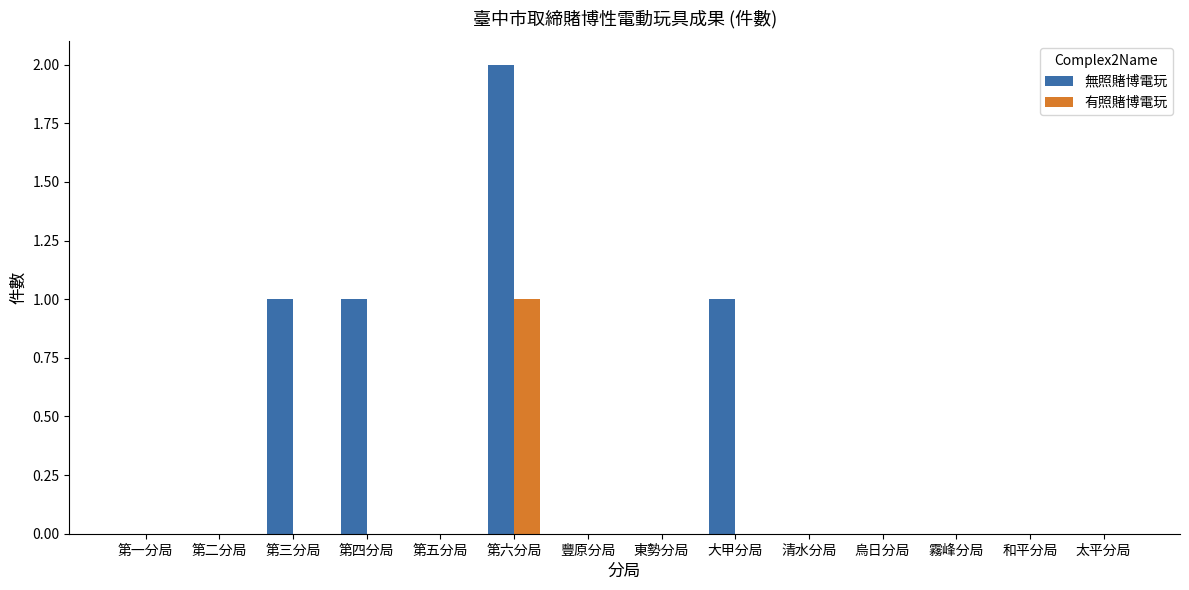

How many 無照賭博電玩 values are between 0 and 1?

13